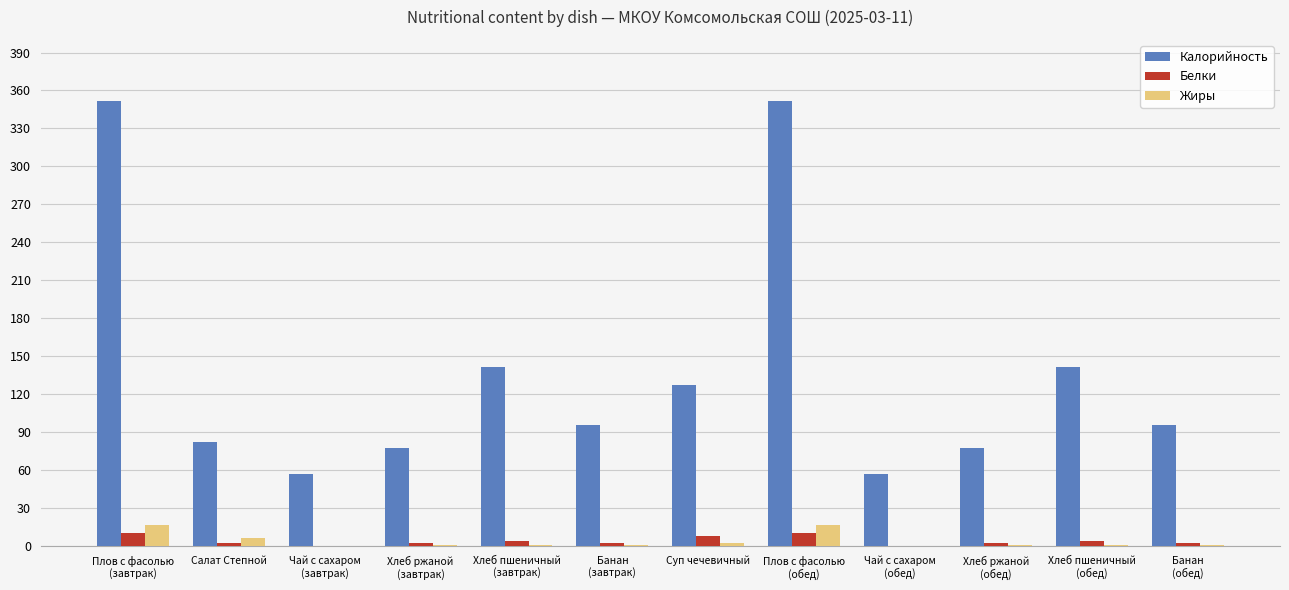

Which series changed the most between Чай с сахаром
(завтрак) and Банан
(завтрак)?

Калорийность